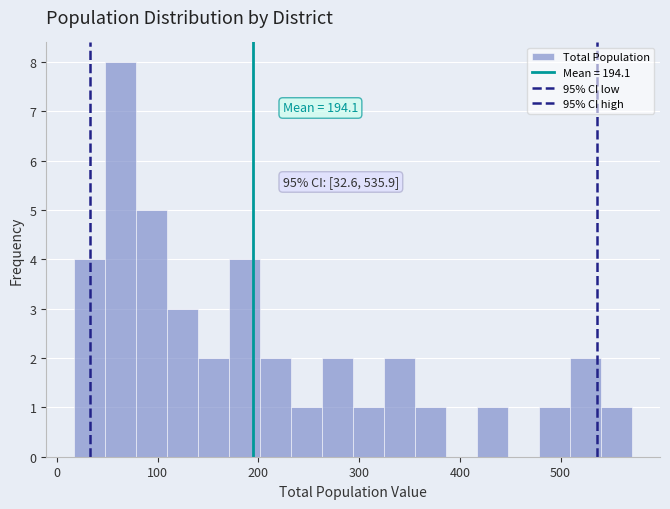

Read against the x-axis, roughly where is the centre of the tallest bar?

60